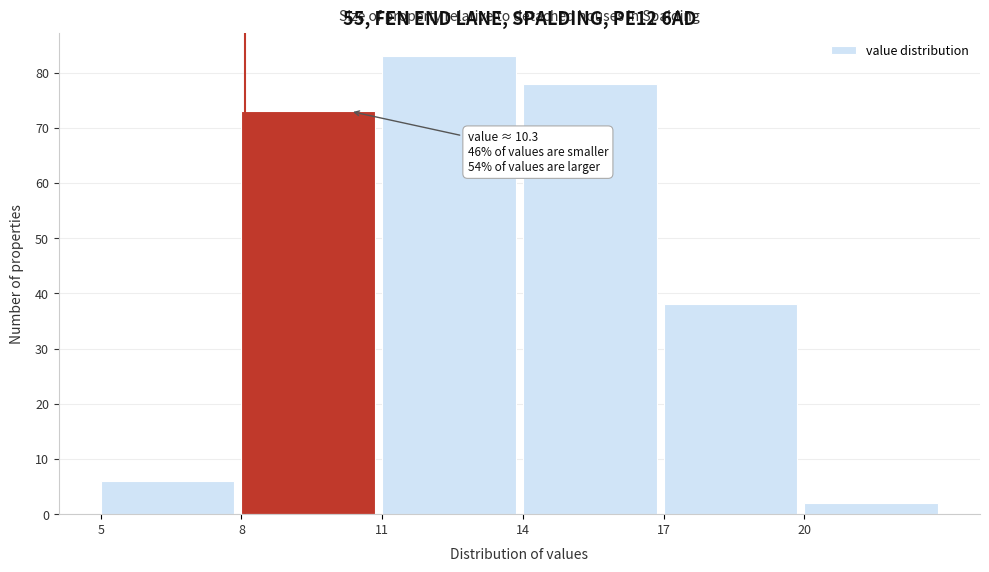

Which range on the x-axis has the tallest bar?

11 to 14